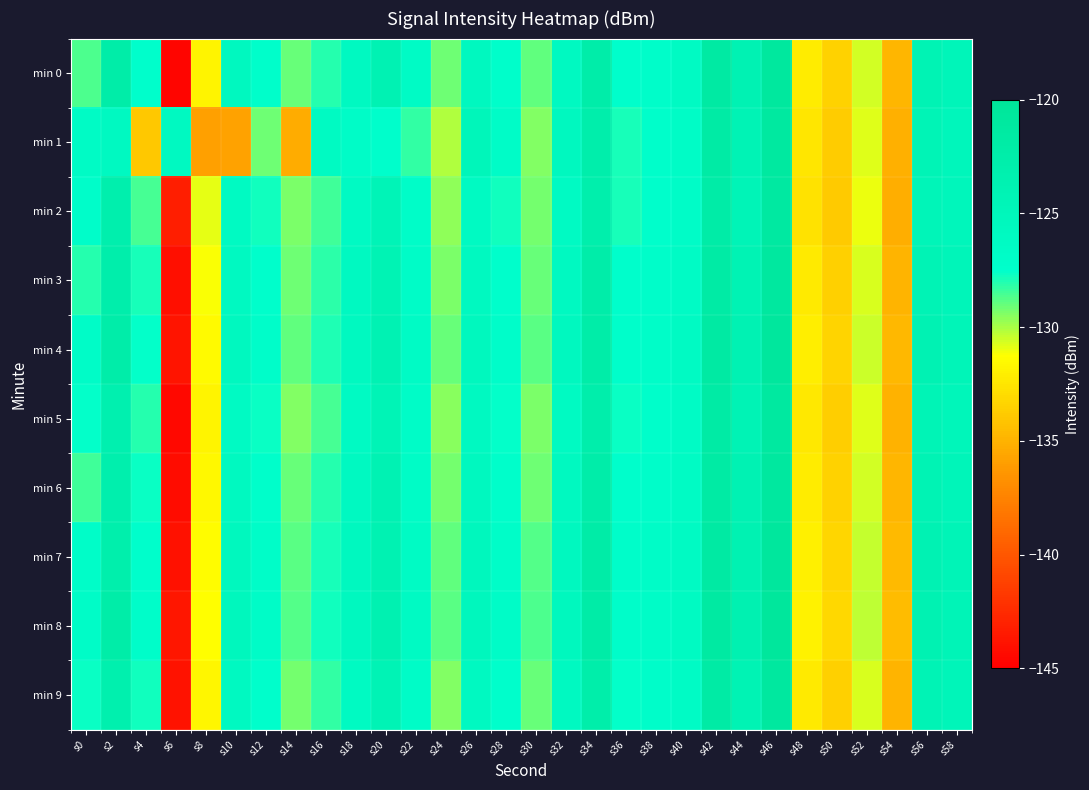

Reading right to left, extract all data points from this chart.

min 0: s58=-124.7	s56=-124.0	s54=-134.8	s52=-130.6	s50=-133.4	s48=-132.2	s46=-120.8	s44=-124.0	s42=-121.7	s40=-126.3	s38=-127.0	s36=-127.4	s34=-122.4	s32=-125.9	s30=-128.9	s28=-127.3	s26=-125.7	s24=-129.2	s22=-126.6	s20=-124.0	s18=-126.0	s16=-128.1	s14=-129.0	s12=-127.3	s10=-125.8	s8=-131.7	s6=-144.7	s4=-127.4	s2=-122.3	s0=-128.7
min 1: s58=-125.0	s56=-124.3	s54=-135.1	s52=-130.8	s50=-133.7	s48=-132.5	s46=-121.1	s44=-124.2	s42=-121.9	s40=-126.7	s38=-127.3	s36=-127.9	s34=-122.8	s32=-125.6	s30=-129.4	s28=-126.8	s26=-124.9	s24=-130.1	s22=-128.3	s20=-127.5	s18=-126.8	s16=-126.1	s14=-135.3	s12=-129.1	s10=-135.8	s8=-135.9	s6=-126.0	s4=-133.9	s2=-125.9	s0=-126.5
min 2: s58=-125.1	s56=-124.6	s54=-135.2	s52=-131.0	s50=-133.8	s48=-132.6	s46=-121.3	s44=-124.4	s42=-122.1	s40=-126.8	s38=-127.5	s36=-127.9	s34=-122.9	s32=-126.3	s30=-129.2	s28=-127.8	s26=-126.1	s24=-129.6	s22=-127.0	s20=-124.5	s18=-126.2	s16=-128.4	s14=-129.3	s12=-127.8	s10=-126.1	s8=-130.9	s6=-143.2	s4=-128.5	s2=-123.1	s0=-127.2
min 3: s58=-124.8	s56=-124.2	s54=-134.9	s52=-130.7	s50=-133.5	s48=-132.3	s46=-121.0	s44=-124.1	s42=-121.8	s40=-126.5	s38=-127.2	s36=-127.5	s34=-122.5	s32=-125.9	s30=-129.0	s28=-127.4	s26=-125.8	s24=-129.3	s22=-126.8	s20=-124.1	s18=-126.0	s16=-128.2	s14=-129.1	s12=-127.5	s10=-125.9	s8=-131.2	s6=-144.1	s4=-127.9	s2=-122.7	s0=-128.1
min 4: s58=-124.6	s56=-124.0	s54=-134.7	s52=-130.5	s50=-133.3	s48=-132.1	s46=-120.7	s44=-123.9	s42=-121.6	s40=-126.3	s38=-127.0	s36=-127.3	s34=-122.3	s32=-125.7	s30=-128.8	s28=-127.1	s26=-125.5	s24=-129.0	s22=-126.5	s20=-123.9	s18=-125.8	s16=-128.0	s14=-128.9	s12=-127.1	s10=-125.6	s8=-131.5	s6=-143.8	s4=-127.6	s2=-122.5	s0=-126.8
min 5: s58=-124.9	s56=-124.3	s54=-135.0	s52=-130.8	s50=-133.6	s48=-132.4	s46=-121.1	s44=-124.2	s42=-121.9	s40=-126.6	s38=-127.3	s36=-127.7	s34=-122.7	s32=-126.1	s30=-129.3	s28=-127.6	s26=-126.0	s24=-129.5	s22=-126.9	s20=-124.3	s18=-126.3	s16=-128.5	s14=-129.4	s12=-127.7	s10=-126.3	s8=-131.8	s6=-144.5	s4=-128.1	s2=-123.4	s0=-127.6
min 6: s58=-124.7	s56=-124.1	s54=-134.8	s52=-130.6	s50=-133.4	s48=-132.2	s46=-120.9	s44=-124.0	s42=-121.7	s40=-126.4	s38=-127.1	s36=-127.4	s34=-122.4	s32=-125.8	s30=-129.1	s28=-127.3	s26=-125.7	s24=-129.2	s22=-126.7	s20=-124.0	s18=-125.9	s16=-128.1	s14=-129.0	s12=-127.3	s10=-125.8	s8=-131.6	s6=-144.3	s4=-127.7	s2=-123.0	s0=-128.4
min 7: s58=-124.5	s56=-123.9	s54=-134.6	s52=-130.4	s50=-133.2	s48=-132.0	s46=-120.6	s44=-123.8	s42=-121.5	s40=-126.2	s38=-126.9	s36=-127.2	s34=-122.2	s32=-125.6	s30=-128.7	s28=-127.0	s26=-125.4	s24=-128.9	s22=-126.4	s20=-123.8	s18=-125.7	s16=-127.9	s14=-128.8	s12=-127.0	s10=-125.5	s8=-131.4	s6=-144.0	s4=-127.5	s2=-122.9	s0=-127.0
min 8: s58=-124.4	s56=-123.8	s54=-134.5	s52=-130.3	s50=-133.1	s48=-131.9	s46=-120.5	s44=-123.7	s42=-121.4	s40=-126.1	s38=-126.8	s36=-127.1	s34=-122.1	s32=-125.5	s30=-128.6	s28=-126.9	s26=-125.3	s24=-128.8	s22=-126.3	s20=-123.7	s18=-125.6	s16=-127.8	s14=-128.7	s12=-126.9	s10=-125.4	s8=-131.3	s6=-143.7	s4=-127.2	s2=-122.3	s0=-126.9
min 9: s58=-124.8	s56=-124.2	s54=-134.9	s52=-130.7	s50=-133.5	s48=-132.3	s46=-121.0	s44=-124.1	s42=-121.8	s40=-126.5	s38=-127.2	s36=-127.6	s34=-122.6	s32=-126.0	s30=-129.0	s28=-127.5	s26=-125.9	s24=-129.4	s22=-126.8	s20=-124.2	s18=-126.1	s16=-128.3	s14=-129.2	s12=-127.4	s10=-126.0	s8=-131.7	s6=-143.9	s4=-127.8	s2=-123.2	s0=-127.7